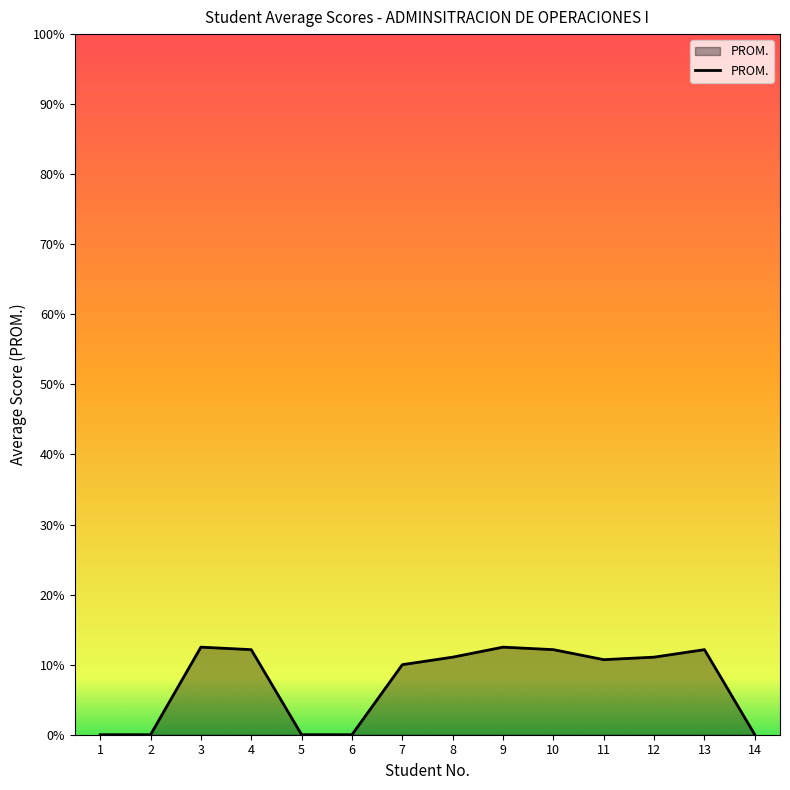

What is the change in value from 1 to 11?

+10.7